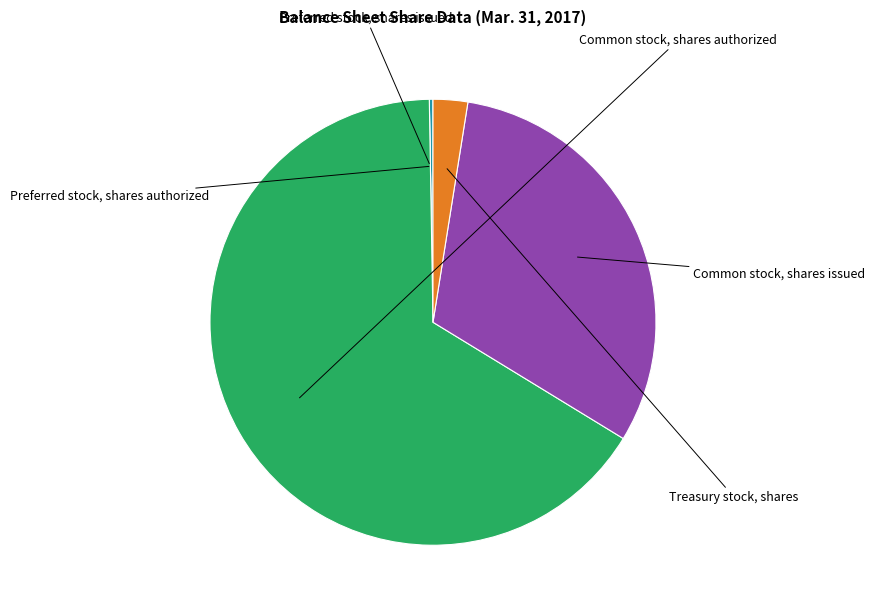

Is there a majority slice in this chart?

Yes